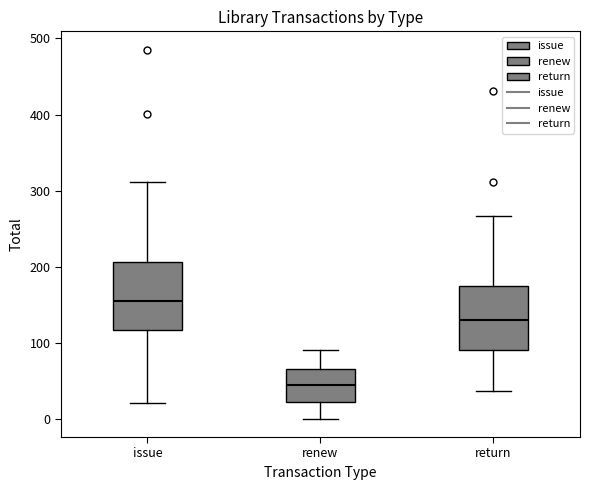

Reading left to right, transcribe this box plot: for each box, give where its median line is, the range the box spans, and where its two whiskers end, as read against the y-axis. The values are not printed on the chart, so give them approximately, as read against the axis.

issue: median 160, box 120 to 210, whiskers 20 to 310
renew: median 50, box 20 to 70, whiskers 0 to 90
return: median 130, box 90 to 180, whiskers 40 to 270